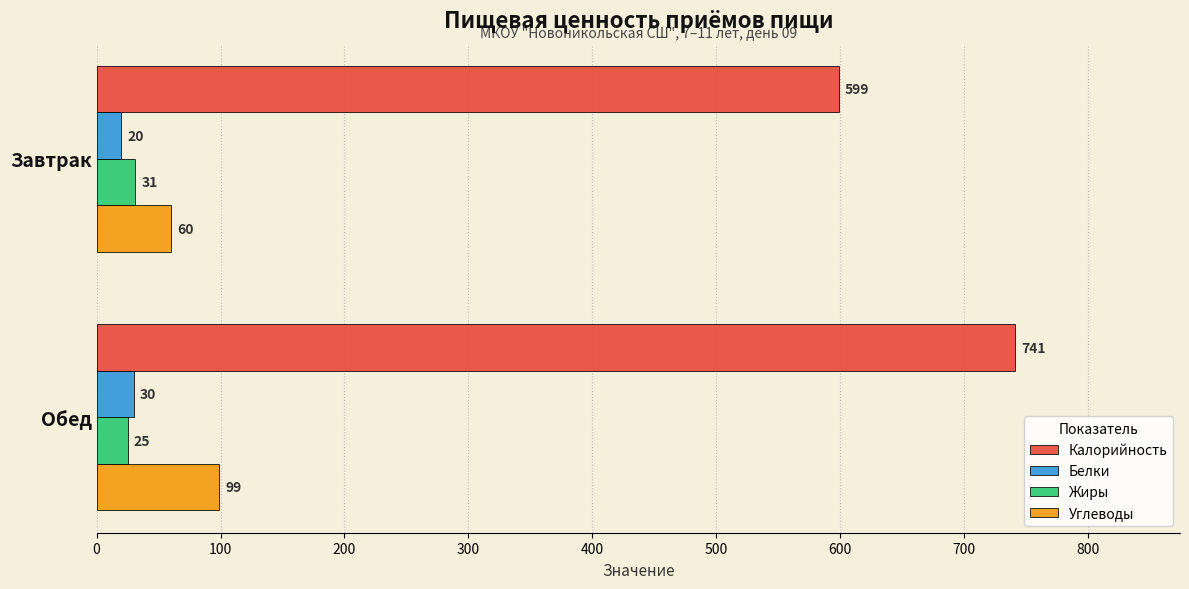

At which label is Углеводы closest to 79?

Завтрак